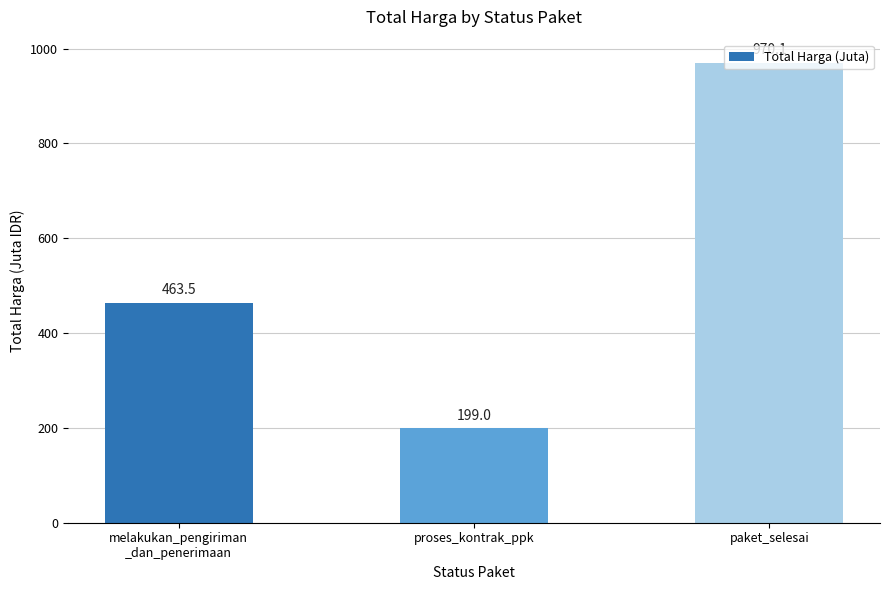

Between melakukan_pengiriman
_dan_penerimaan and paket_selesai, which is larger?

paket_selesai